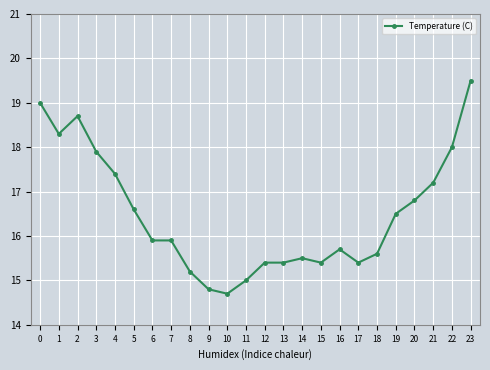

How many distinct data groups are displayed?

1